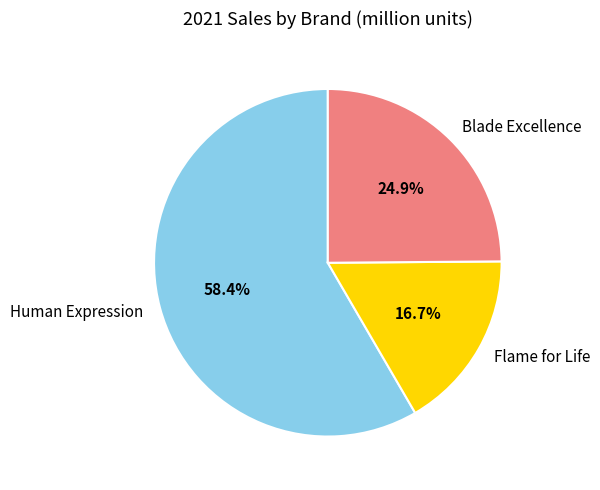

Rank the categories by value from highest to lowest.

Human Expression, Blade Excellence, Flame for Life